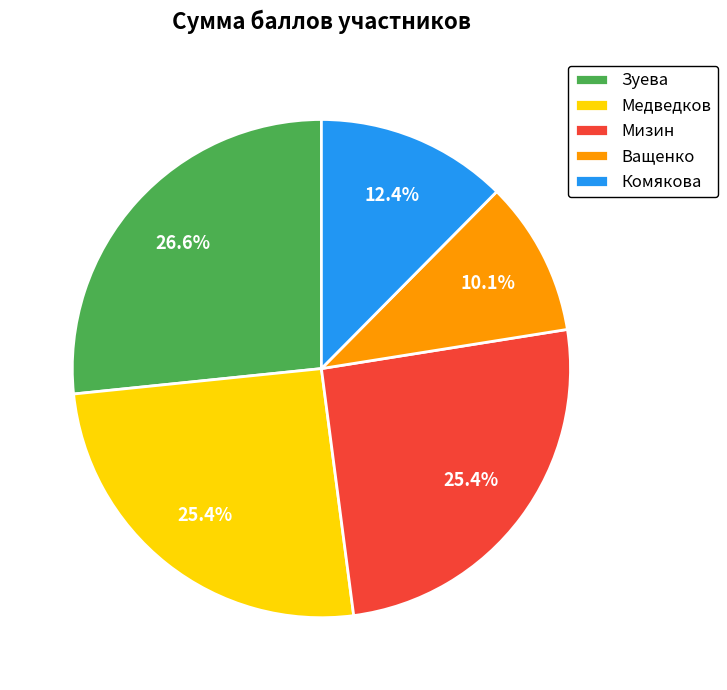

Is it true that Мизин is 36% of the pie?

False